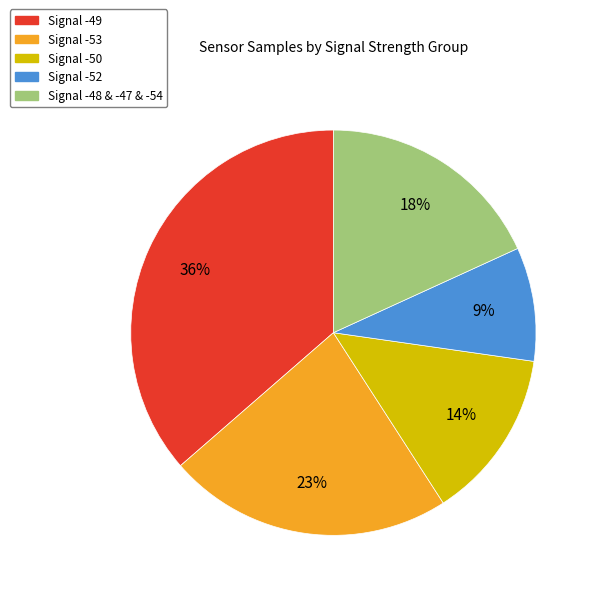

Does any single category account for the majority?

No